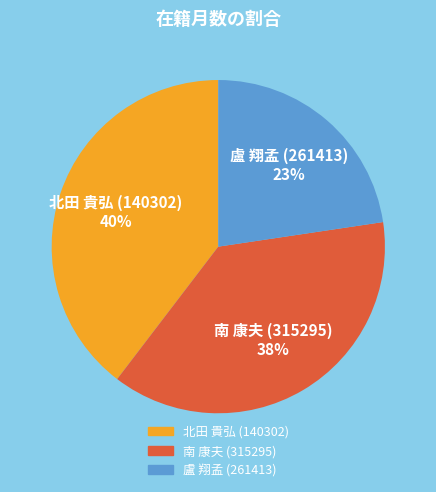

Is it true that 南 康夫 (315295) is 38% of the pie?

True